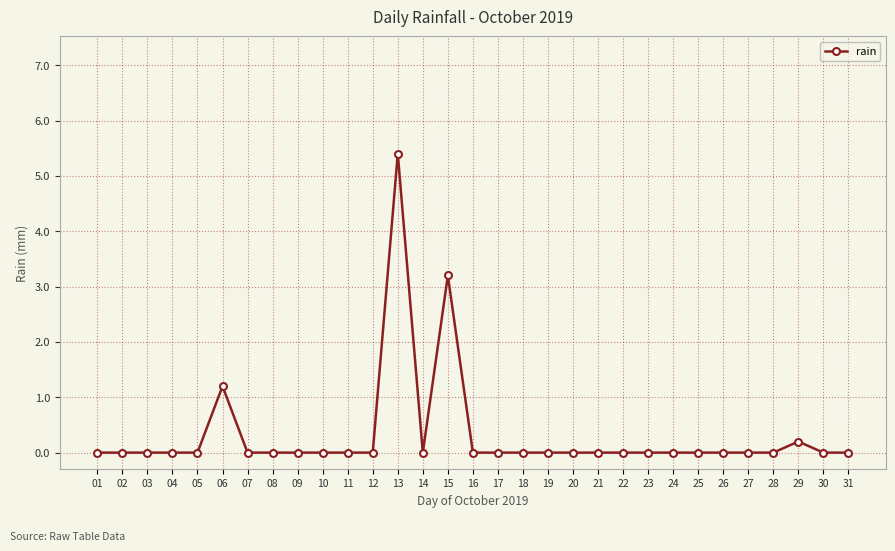

What is the greatest value displayed?

5.4